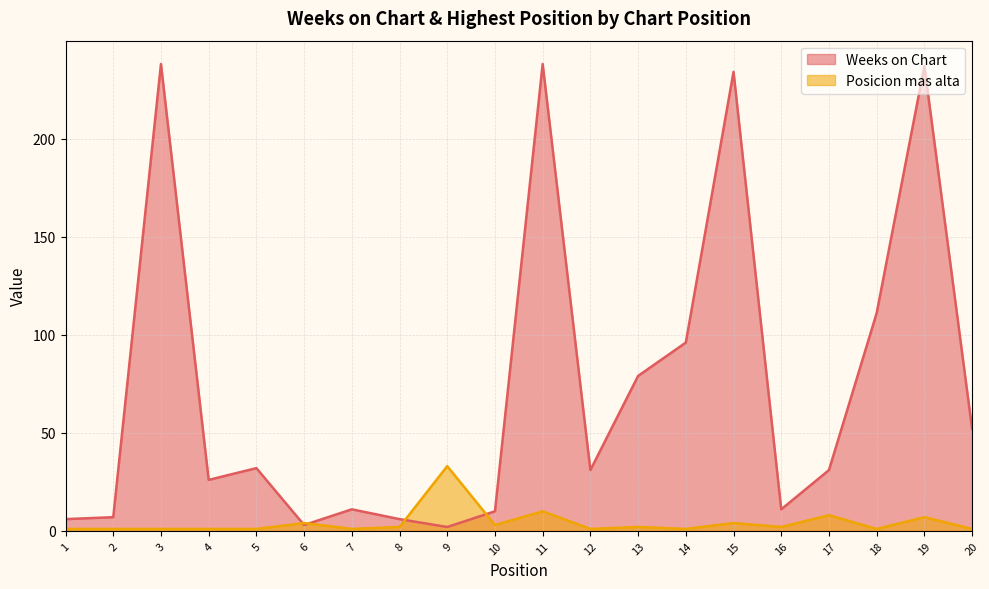

Rank the categories by Posicion mas alta value from highest to lowest.

9, 11, 17, 19, 6, 15, 10, 8, 13, 16, 1, 2, 3, 4, 5, 7, 12, 14, 18, 20